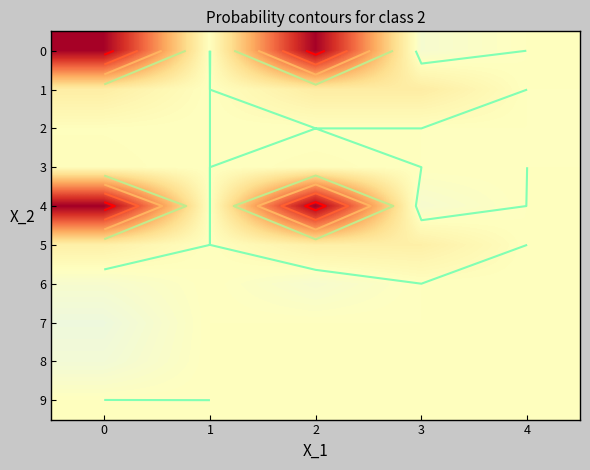

Is the value of 1 at 4 greater than the value of 7 at 2?

No